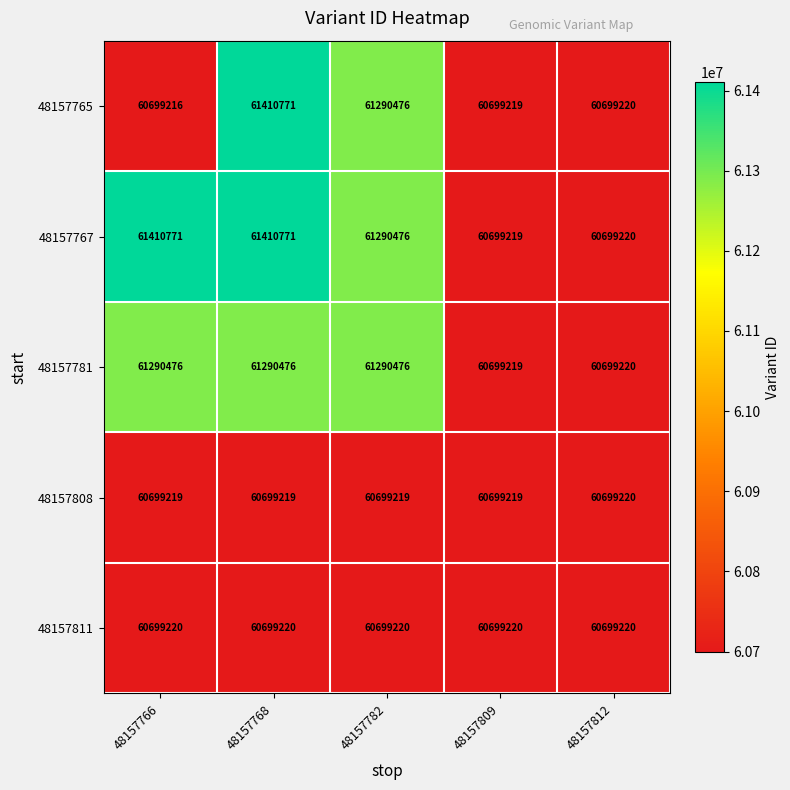

What is the greatest value displayed?

61410771